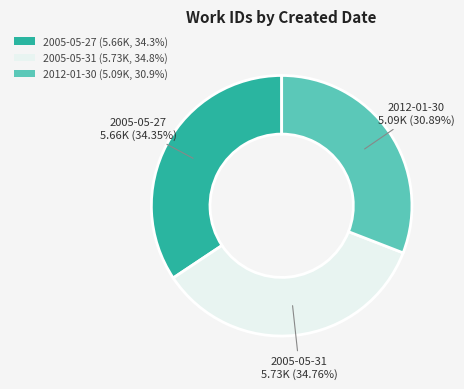

To the nearest percent, what is the difference between the 2012-01-30 and 2005-05-27 slice percentages?

3%